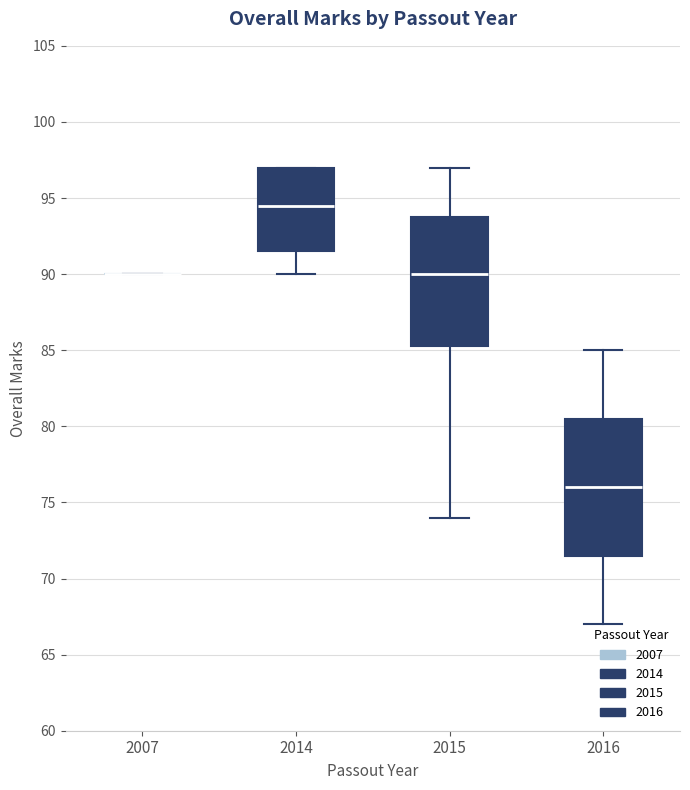

Reading left to right, transcribe this box plot: for each box, give where its median line is, the range the box spans, and where its two whiskers end, as read against the y-axis. The values are not printed on the chart, so give them approximately, as read against the axis.

2007: box collapsed to a line at 90.0, whiskers 90.0 to 90.0
2014: median 94.5, box 91.5 to 97.0, whiskers 90.0 to 97.0
2015: median 90.0, box 85.5 to 94.0, whiskers 74.0 to 97.0
2016: median 76.0, box 71.5 to 80.5, whiskers 67.0 to 85.0